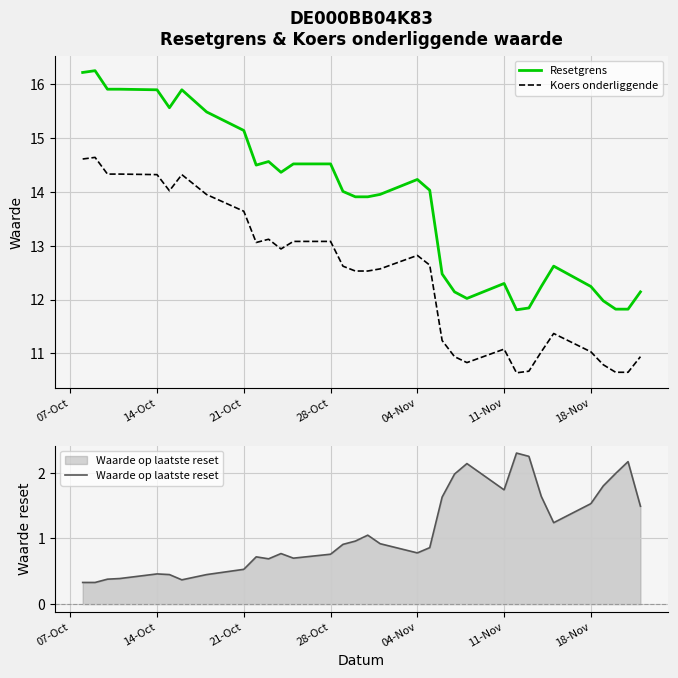

Reading left to right, extract all data points from this chart.

Resetgrens: 16.2	16.2	15.9	15.9	15.9	15.6	15.9	15.5	15.1	14.5	14.6	14.4	14.5	14.5	14.0	13.9	13.9	14.0	14.2	14.0	12.5	12.1	12.0	12.3	11.8	11.8	12.2	12.6	12.2	12.0	11.8	11.8	12.1
Koers onderliggende: 14.6	14.6	14.3	14.3	14.3	14.0	14.3	13.9	13.6	13.1	13.1	12.9	13.1	13.1	12.6	12.5	12.5	12.6	12.8	12.6	11.2	10.9	10.8	11.1	10.6	10.7	11.0	11.4	11.0	10.8	10.7	10.7	10.9
Waarde op laatste reset: 0.3	0.3	0.4	0.4	0.5	0.5	0.4	0.5	0.5	0.7	0.7	0.8	0.7	0.8	0.9	1.0	1.1	0.9	0.8	0.9	1.6	2.0	2.1	1.7	2.3	2.2	1.6	1.2	1.5	1.8	2.0	2.2	1.5